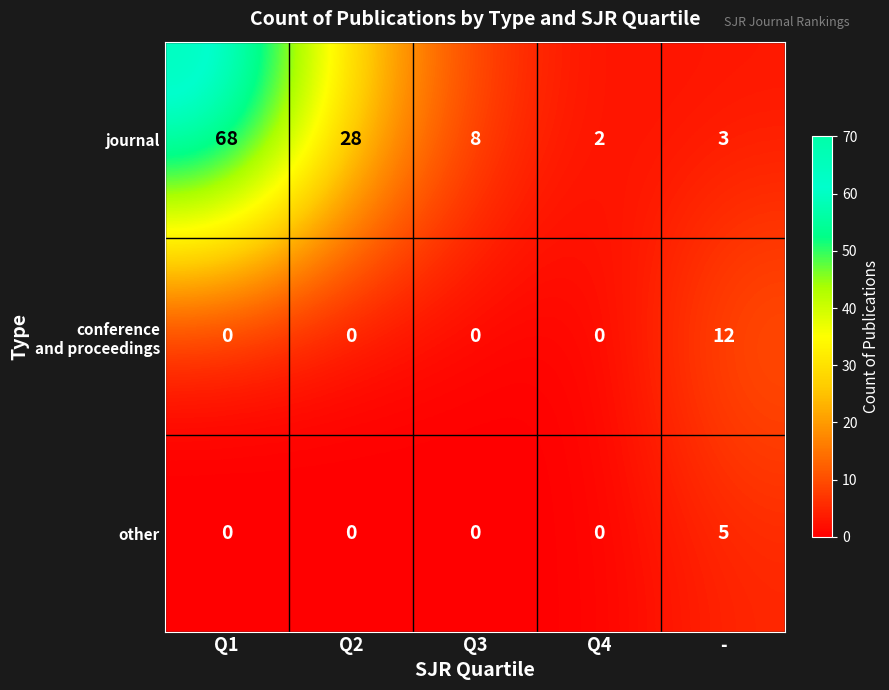

True or false: journal has a value of 2 at -.

False